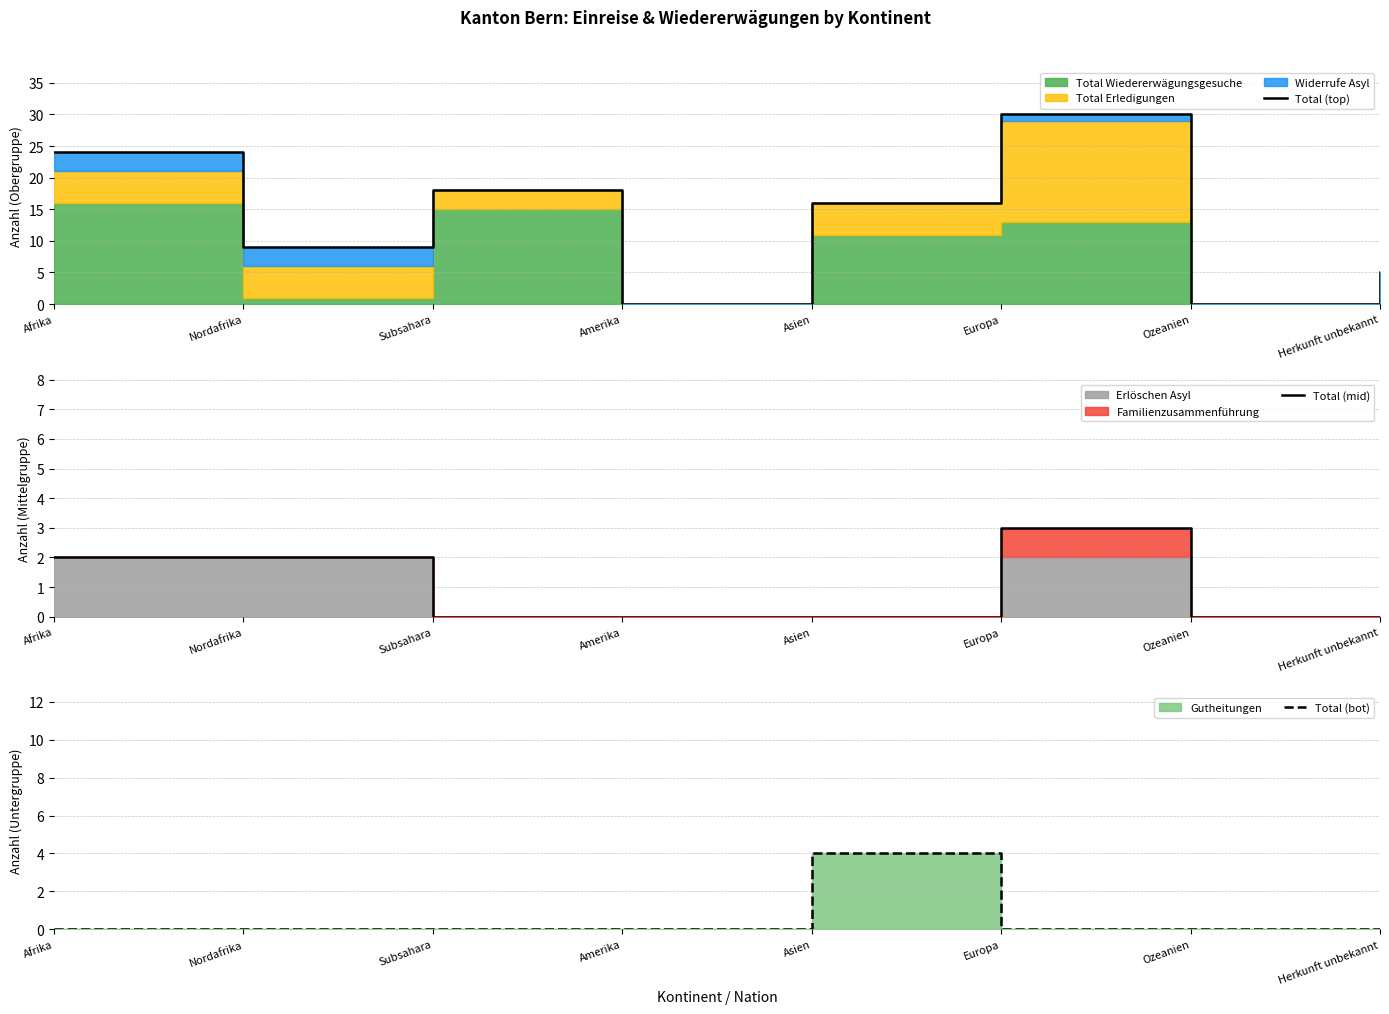

Reading left to right, what are all the values shown in this chart?

Total (top): Afrika=24	Nordafrika=9	Subsahara=18	Amerika=0	Asien=16	Europa=30	Ozeanien=0	Herkunft unbekannt=5
Total (mid): Afrika=2	Nordafrika=2	Subsahara=0	Amerika=0	Asien=0	Europa=3	Ozeanien=0	Herkunft unbekannt=0
Total (bot): Afrika=0	Nordafrika=0	Subsahara=0	Amerika=0	Asien=4	Europa=0	Ozeanien=0	Herkunft unbekannt=0